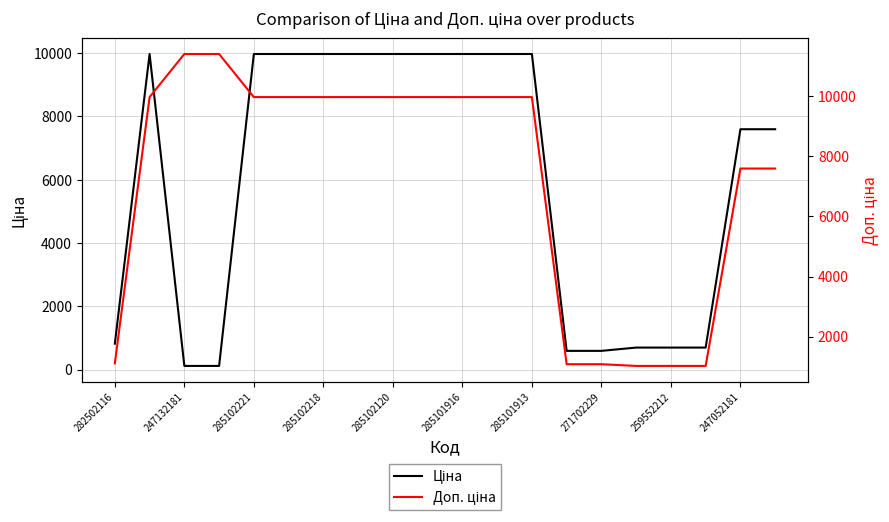

Does the chart have visible grid lines?

Yes